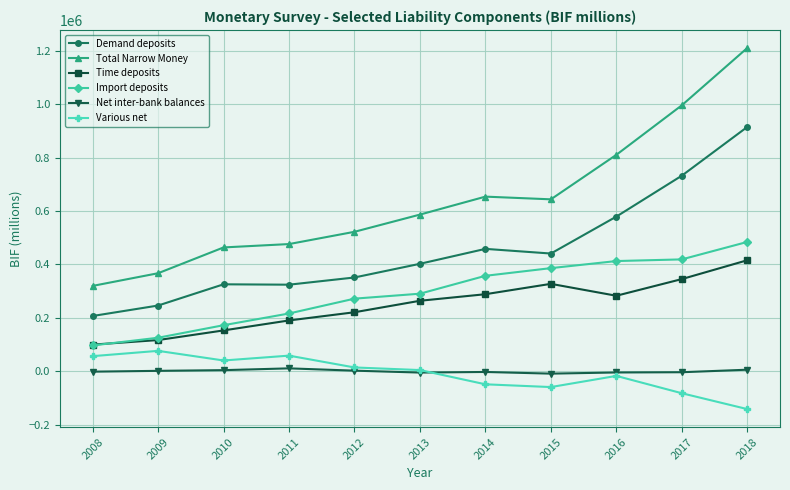

What is the difference between the maximum and minimum values in the Import deposits series?

387420.7